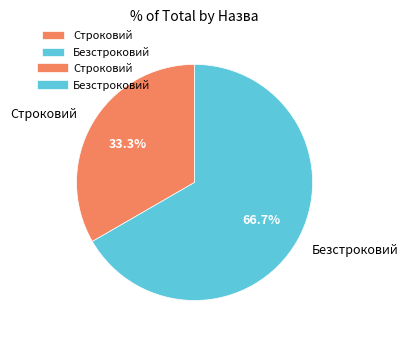

Rank the categories by value from highest to lowest.

Безстроковий, Строковий